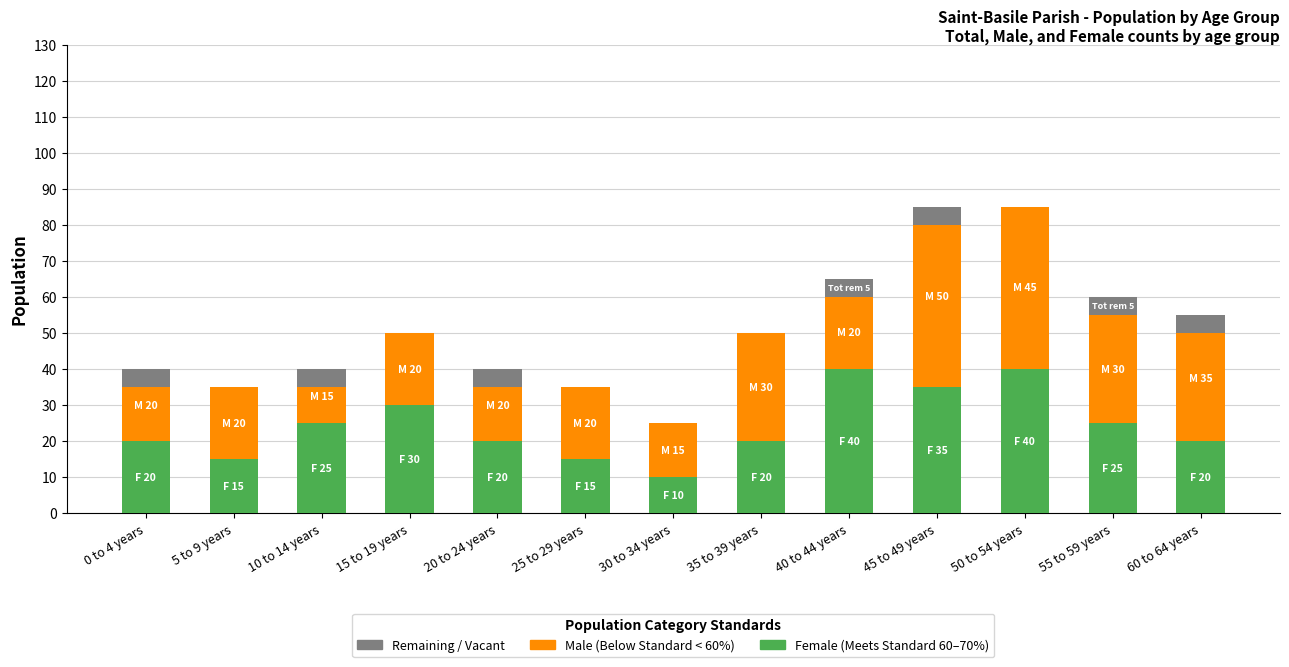

Rank the series at 55 to 59 years from lowest to highest value.

Remaining (Total), Female, Male